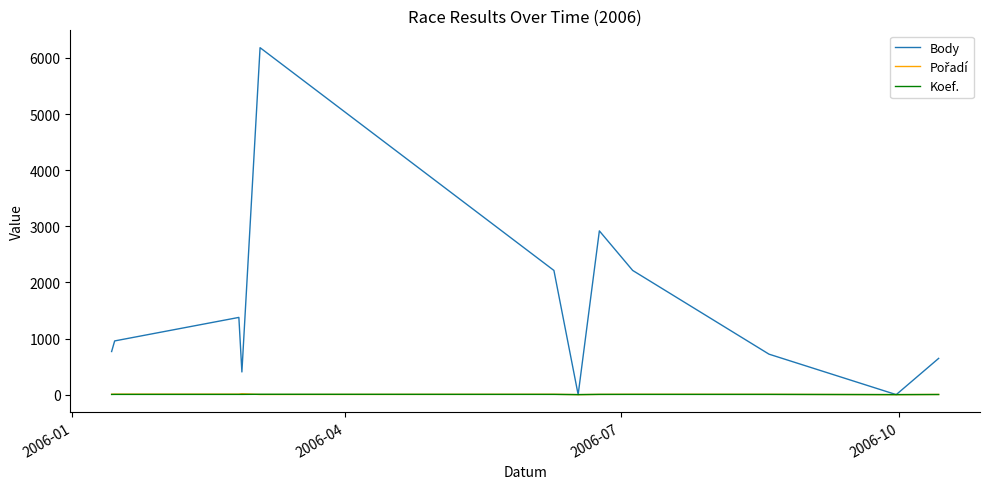

What is the highest value of the Body series?

6183